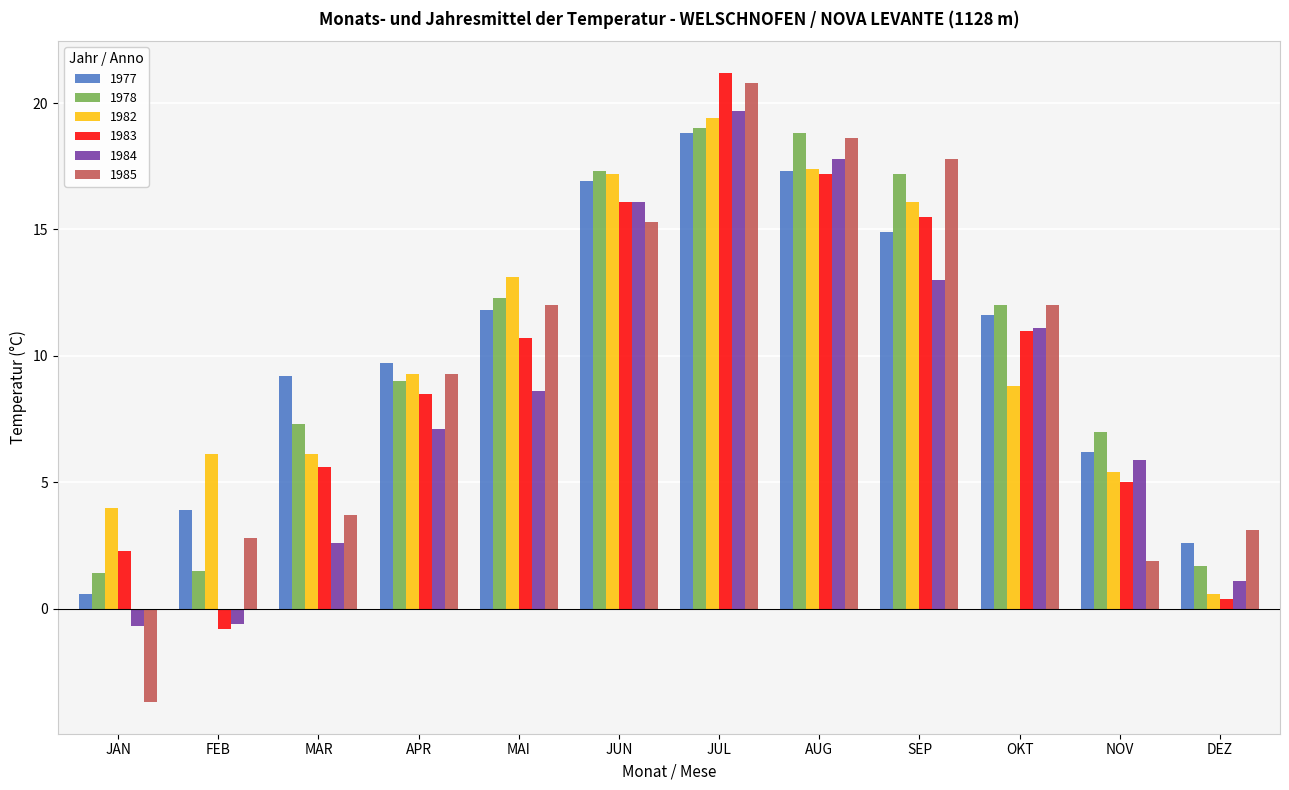

What value does the 1977 series have at JUL?

18.8